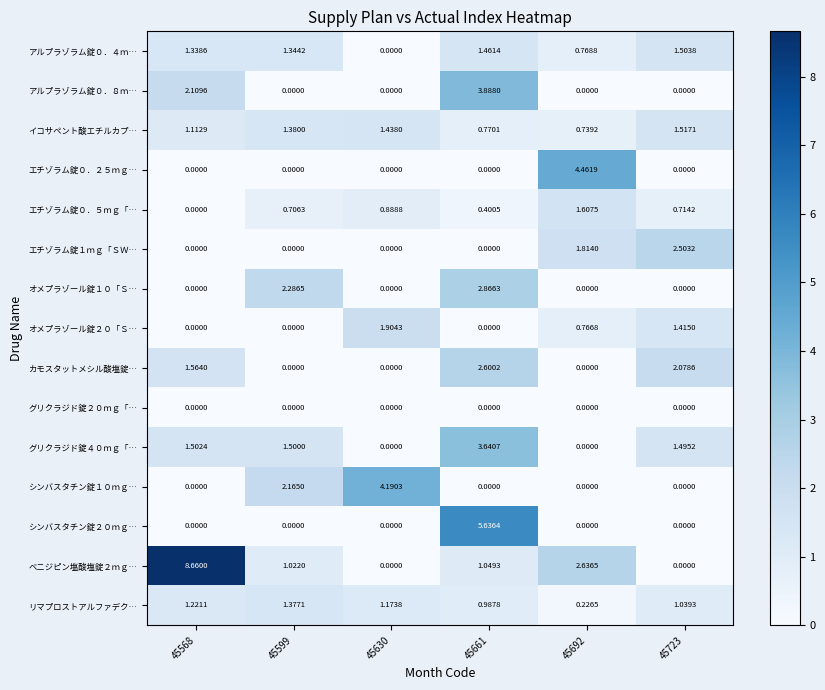

Is the value of アルプラゾラム錠０．４ｍ… at 45599 greater than the value of オメプラゾール錠１０「Ｓ… at 45661?

No